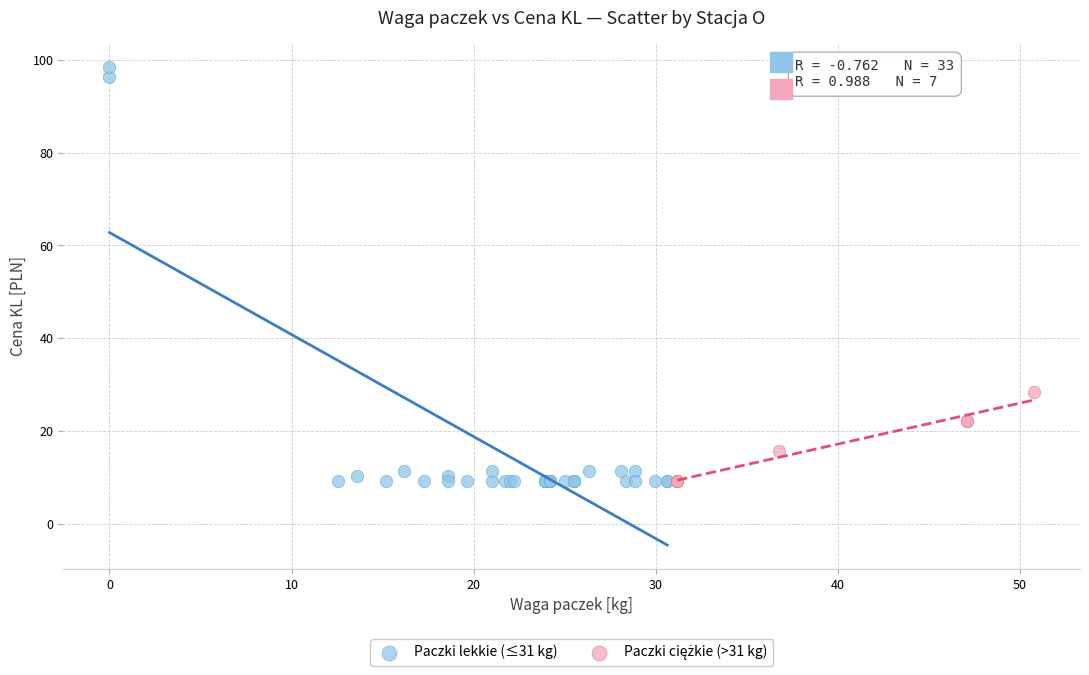

Which series has the widest spread of Y values?

Paczki lekkie (≤31 kg)